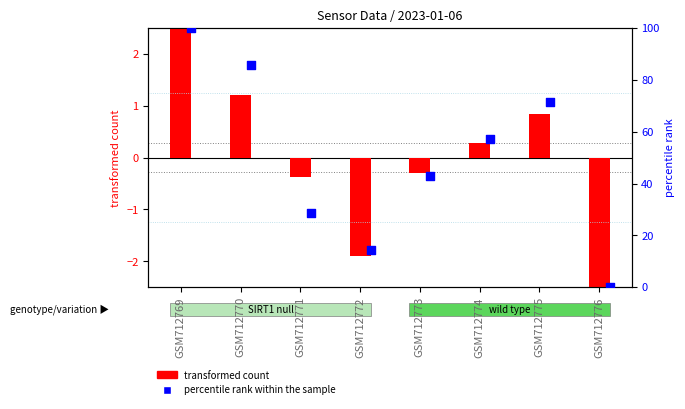

Which series has the largest total across all categories?

percentile rank within the sample